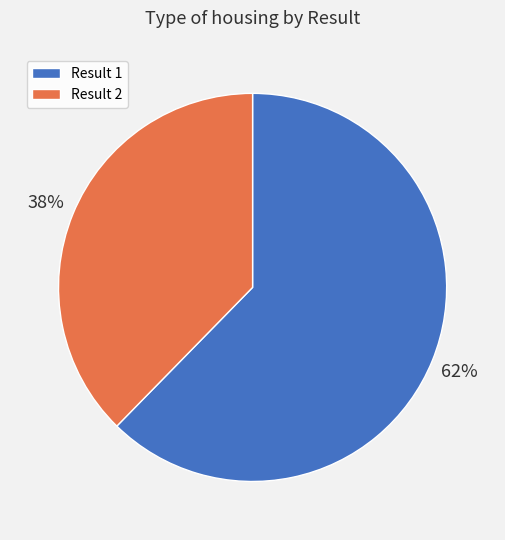

Is there a majority slice in this chart?

Yes